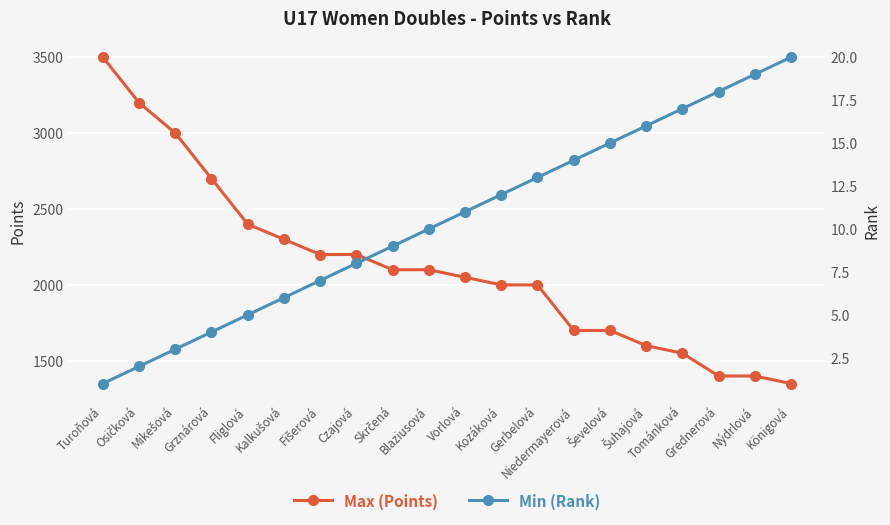

True or false: Max (Points) and Min (Rank) cross at least once.

False